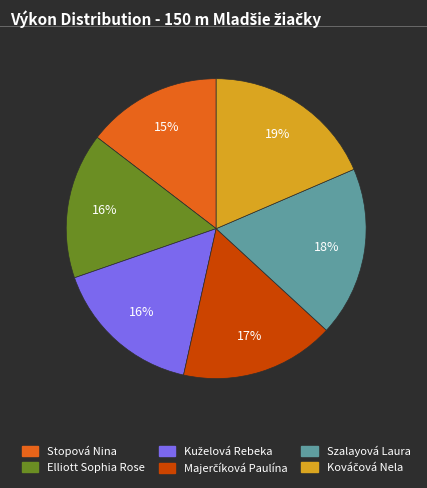

True or false: Stopová Nina accounts for 26% of the total.

False